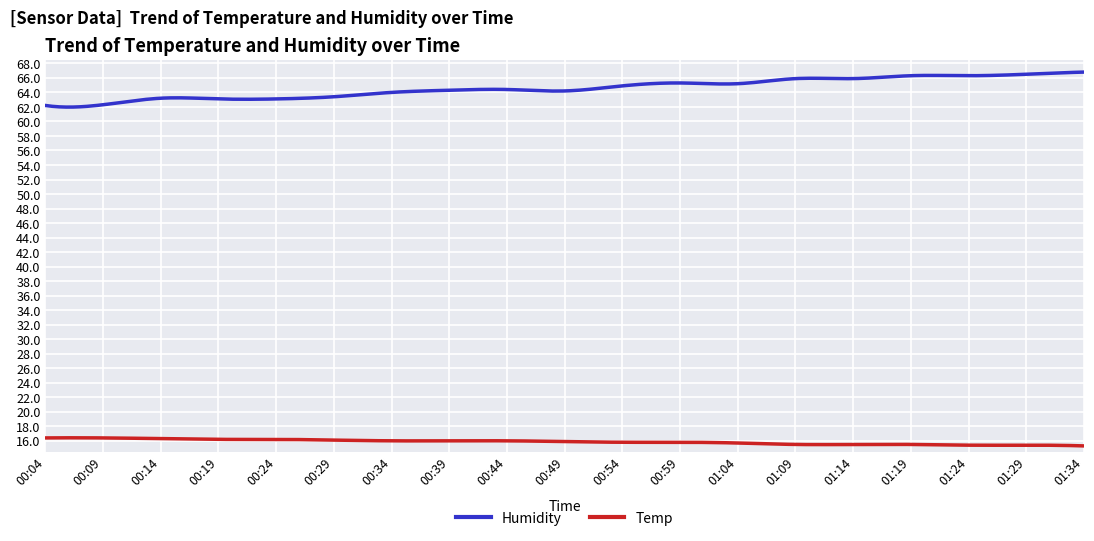

Which series has the widest spread of values?

Humidity